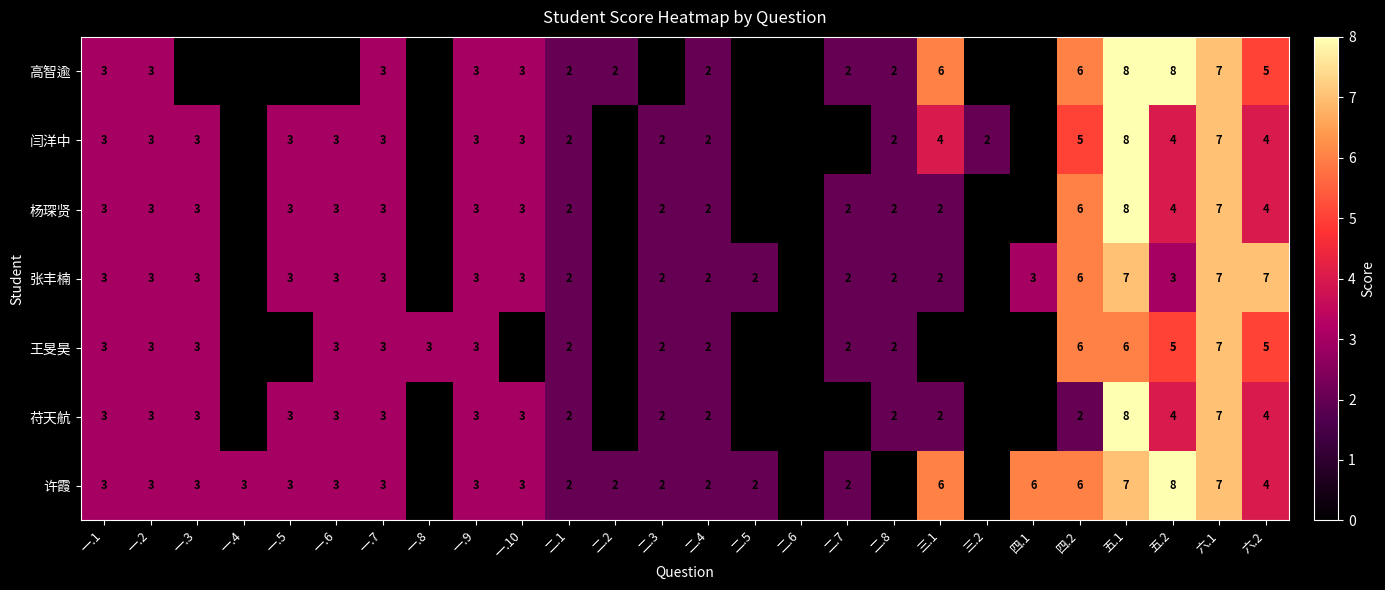

What is the total value across all series at 四.2?

37